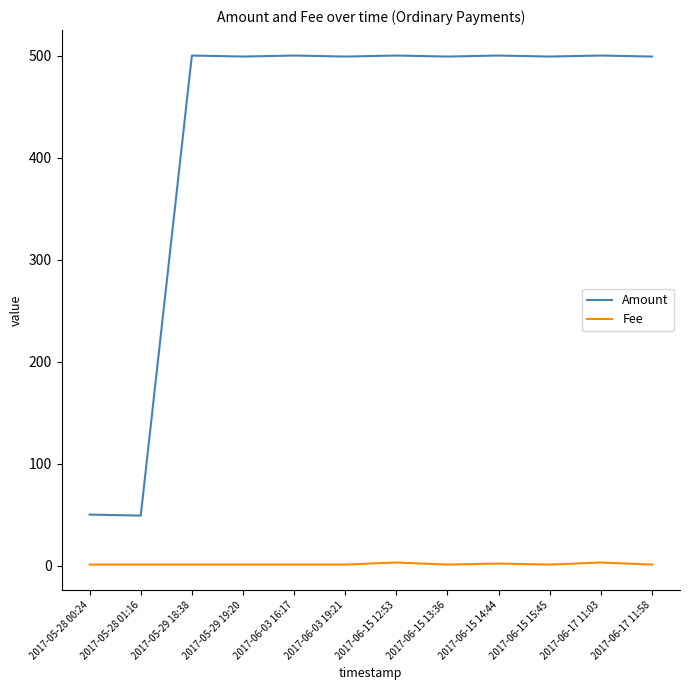

True or false: Amount and Fee intersect in this chart.

False